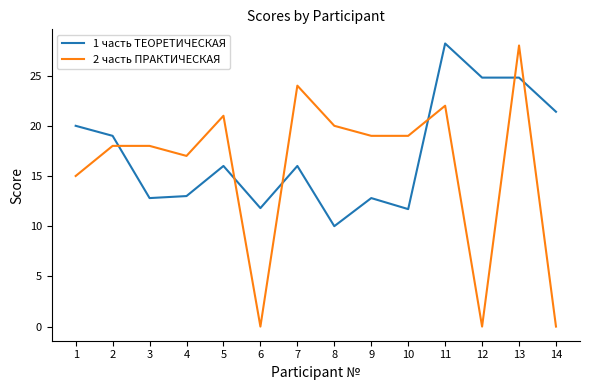

True or false: 2 часть ПРАКТИЧЕСКАЯ and 1 часть ТЕОРЕТИЧЕСКАЯ cross at least once.

True